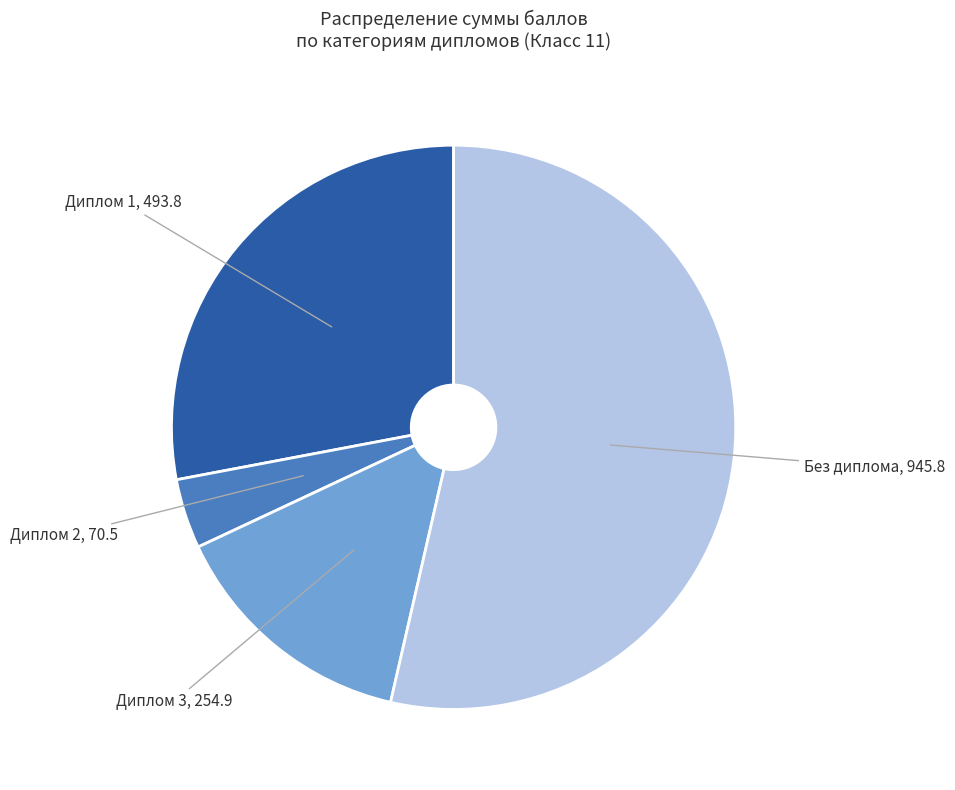

How many segments does this pie chart have?

4